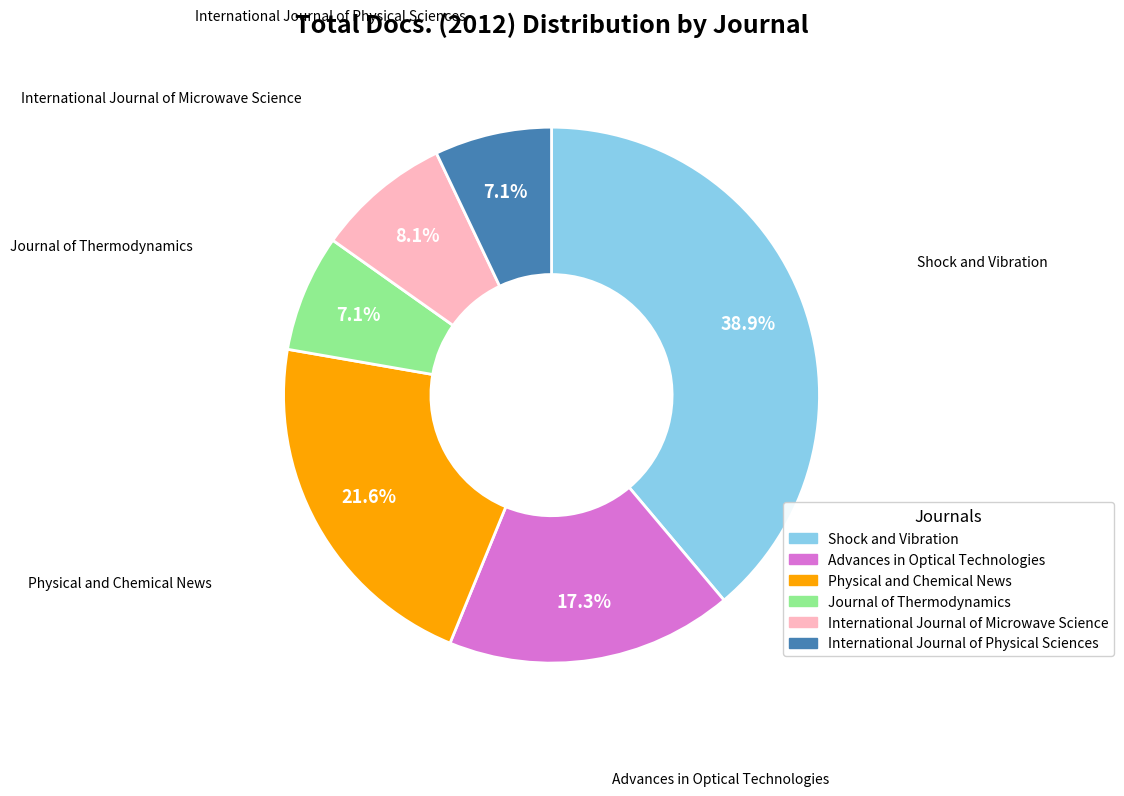

Is there any slice that represents more than half of the pie?

No